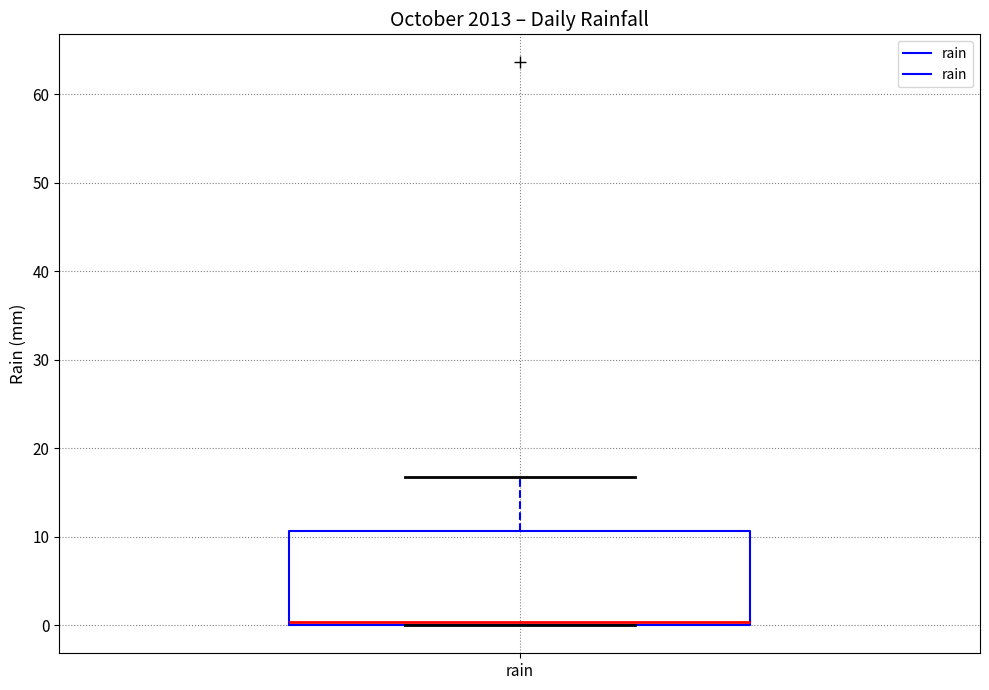

Where is the lower edge of the box for rain on the y-axis? The values are not printed on the chart, so give them approximately, as read against the axis.

0